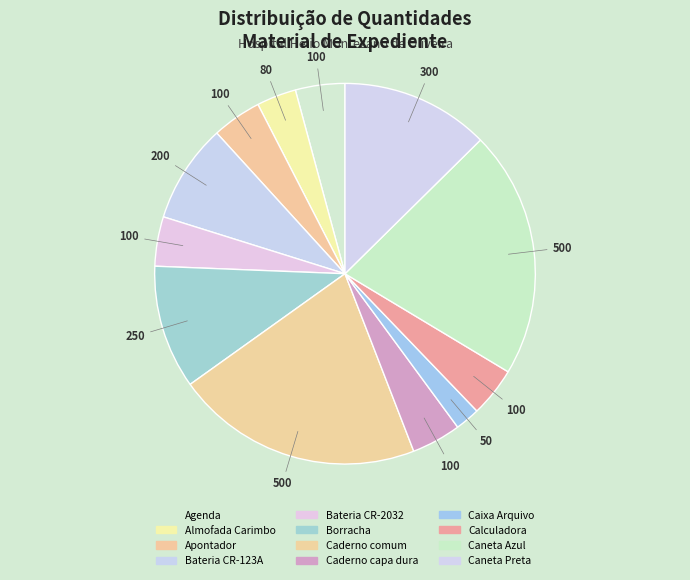

Is there a majority slice in this chart?

No